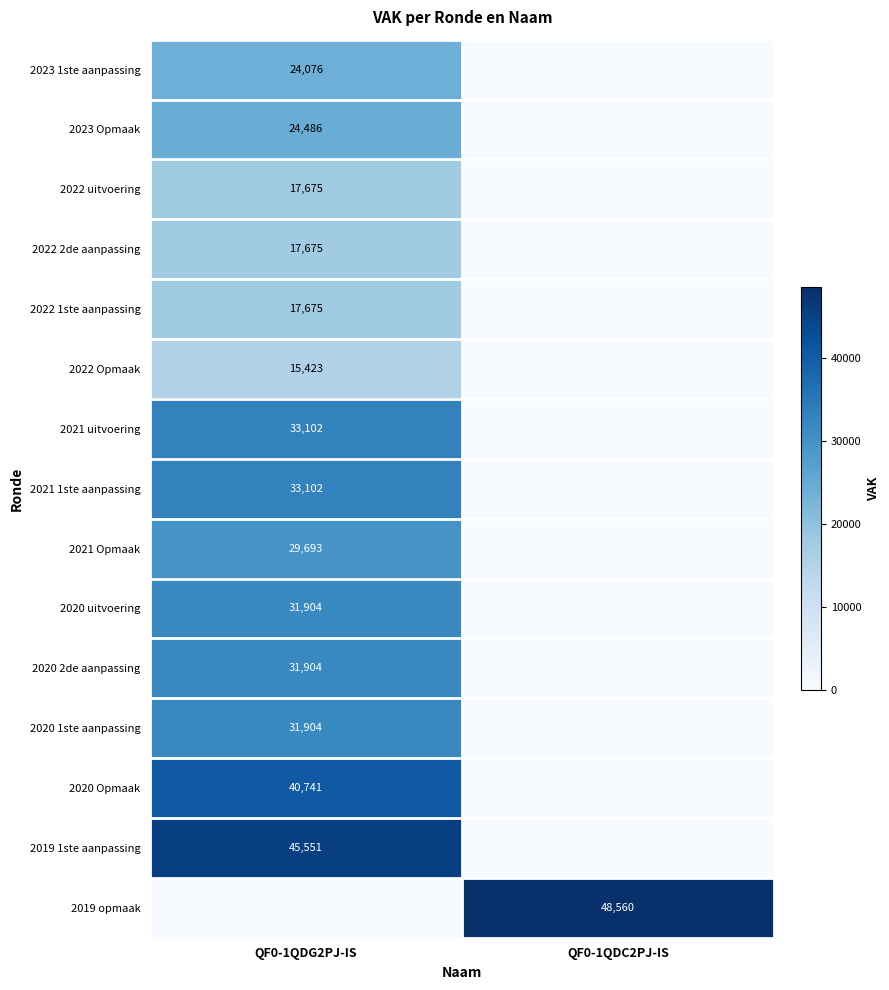

At which category does the chart reach its peak across all series?

QF0-1QDC2PJ-IS